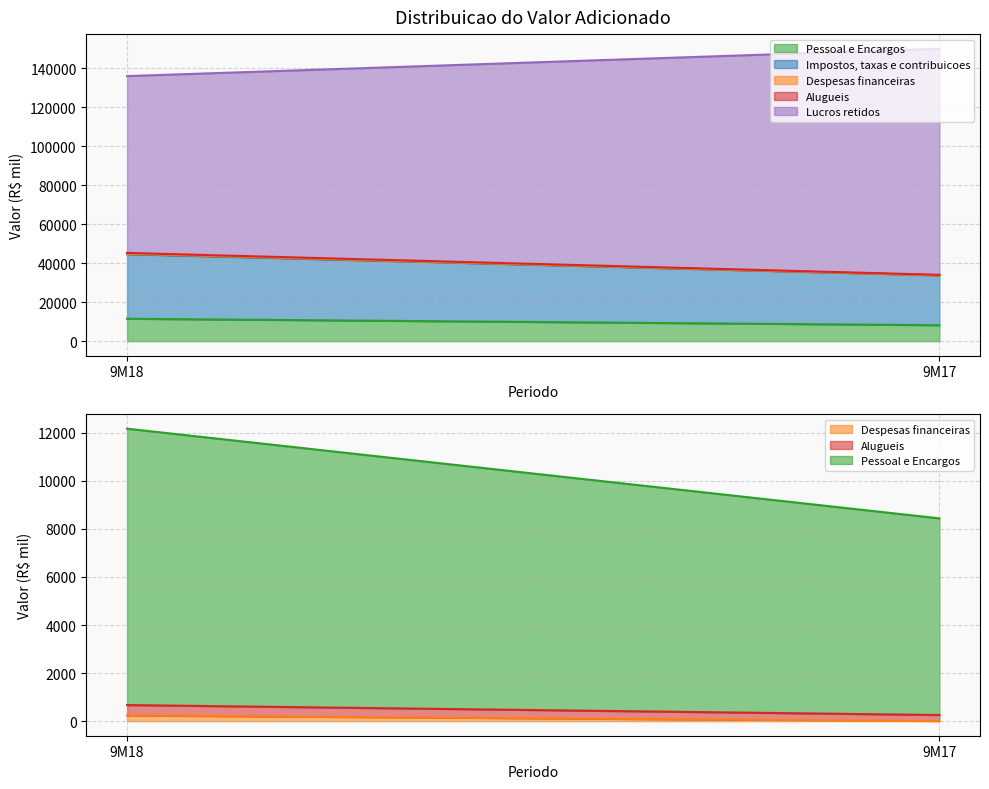

How many values in Despesas financeiras are above zero?

1